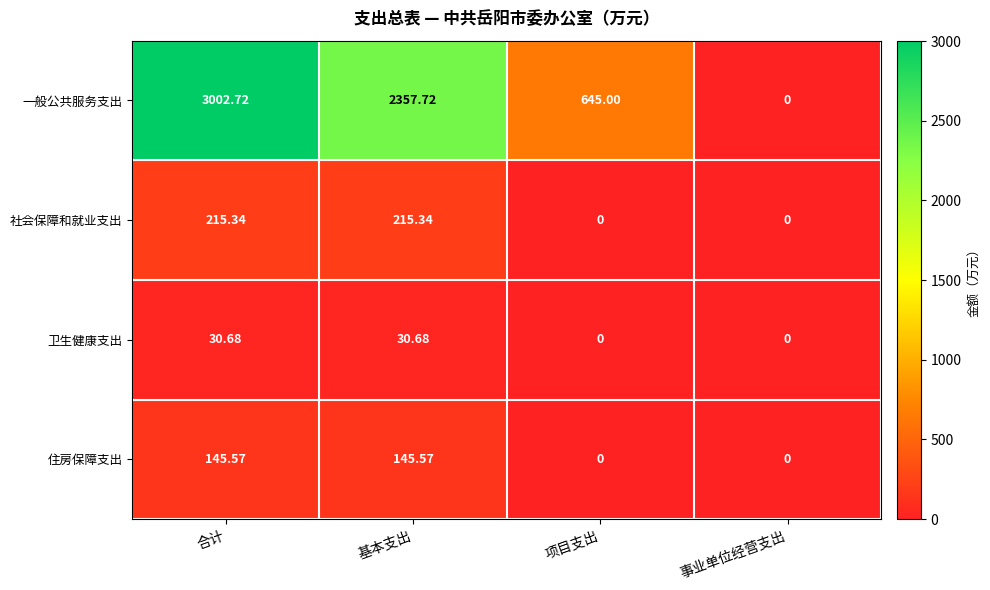

At which label does 一般公共服务支出 reach its minimum?

事业单位经营支出